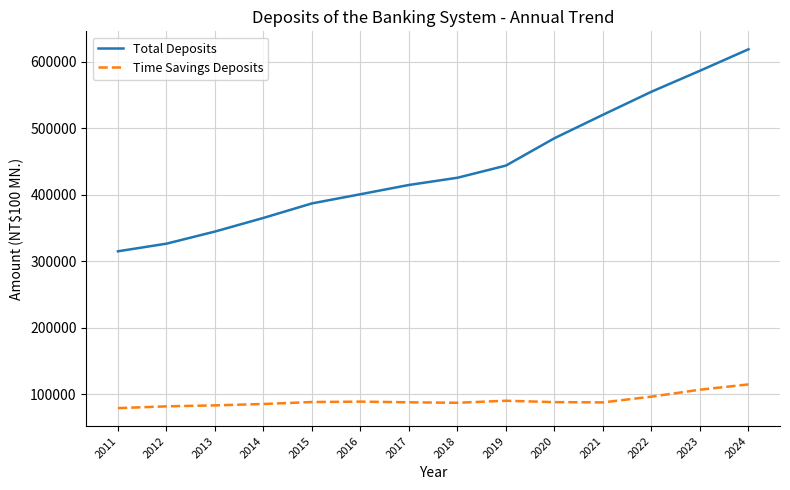

The value of Total Deposits at 2017 is 553143. True or false?

False